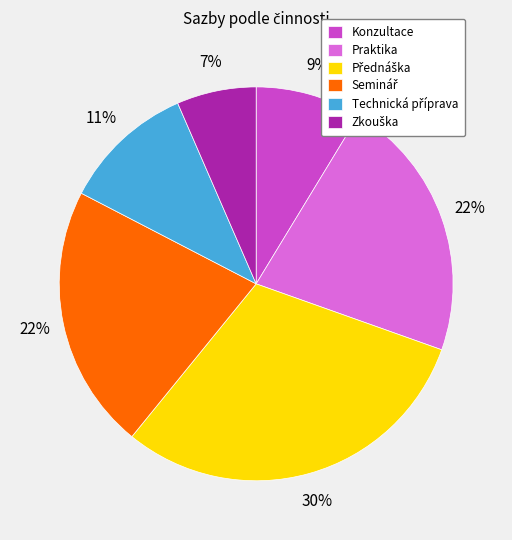

To the nearest percent, what is the average slice percentage?

17%